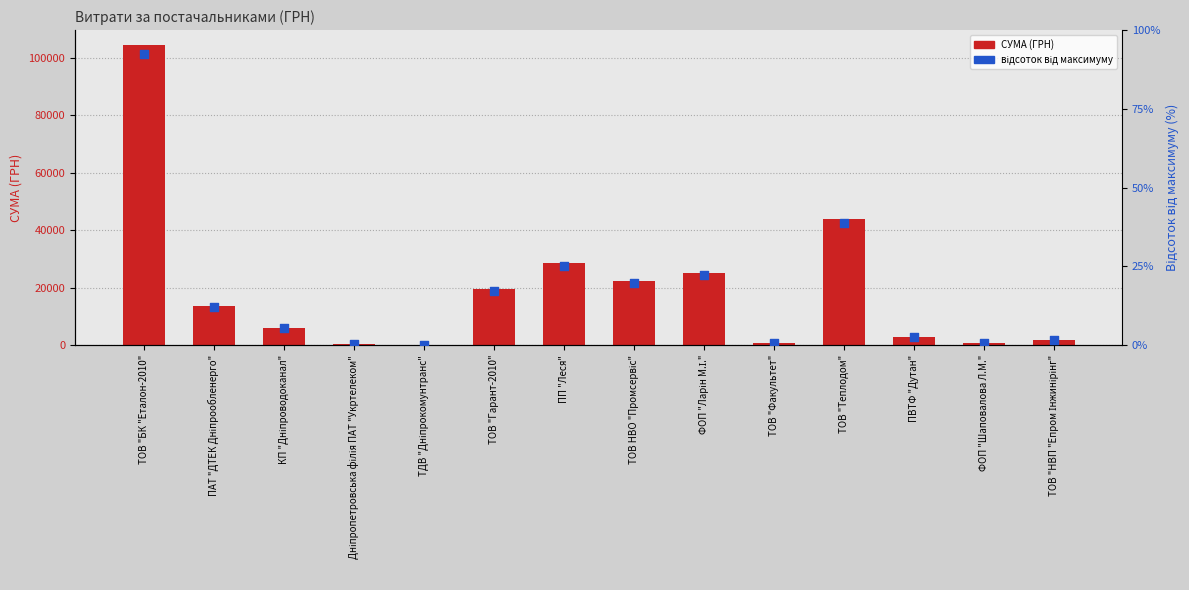

What are all the series names shown in the legend?

СУМА (ГРН), відсоток від максимуму